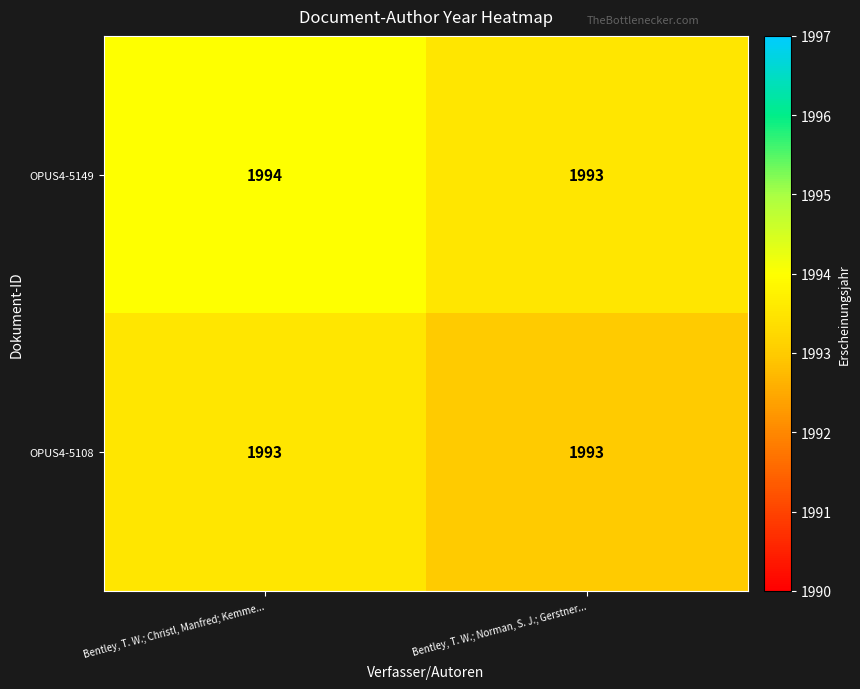

What is the spread (max minus min) of values at Bentley, T. W.; Christl, Manfred; Kemme...?

1